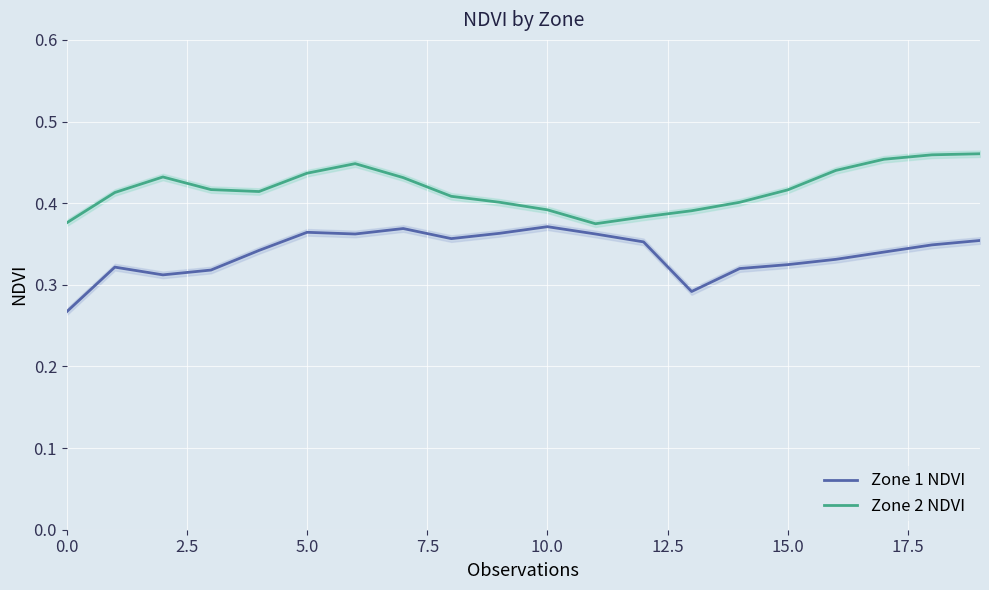

What is the greatest value displayed?

0.5